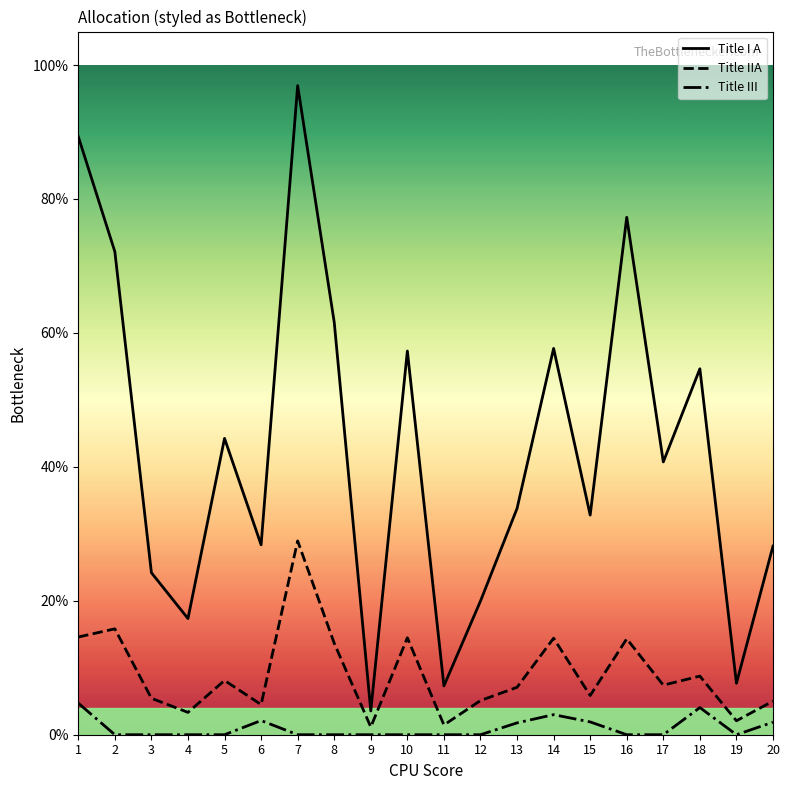

Is this an area chart (filled region under the line)?

No